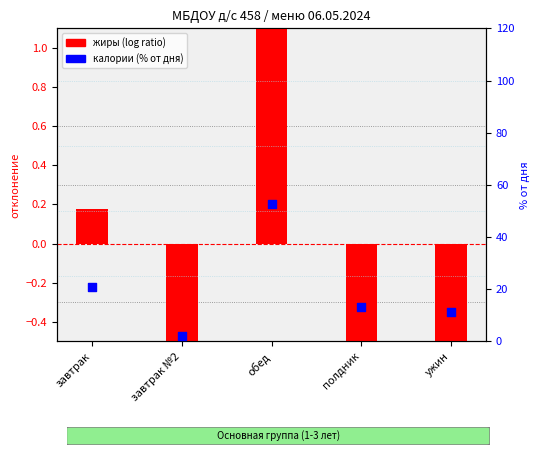

Which series contains the highest Y value?

калории (% от дня)